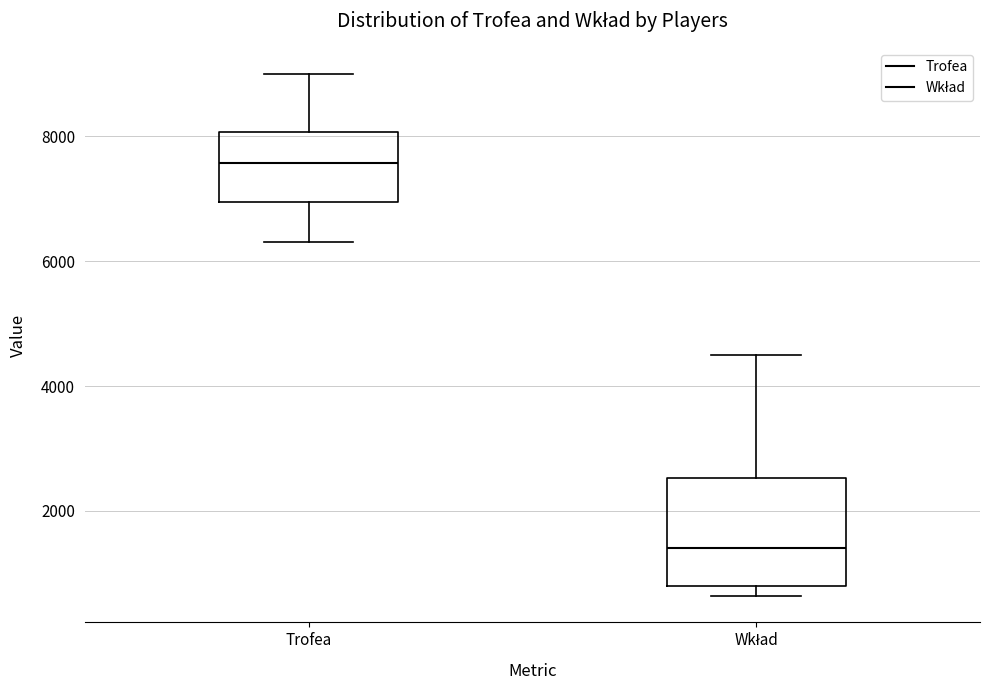

Comparing the boxes themselves (not the whiskers), which one is the tallest?

Wkład